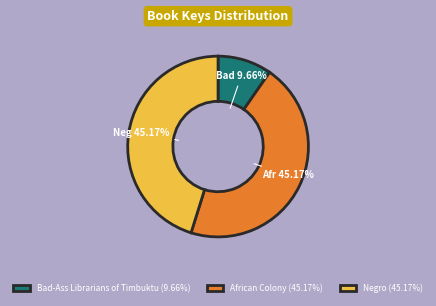

Is the sum of African Colony and Bad-Ass Librarians of Timbuktu greater than half?

Yes